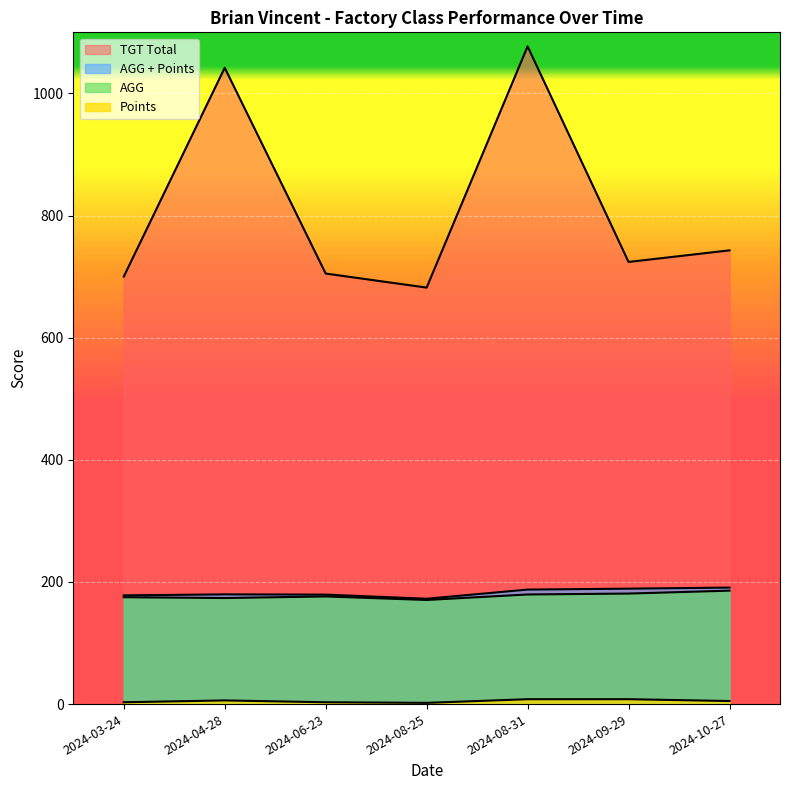

What is the total value across all series at 2024-10-27?

1124.5